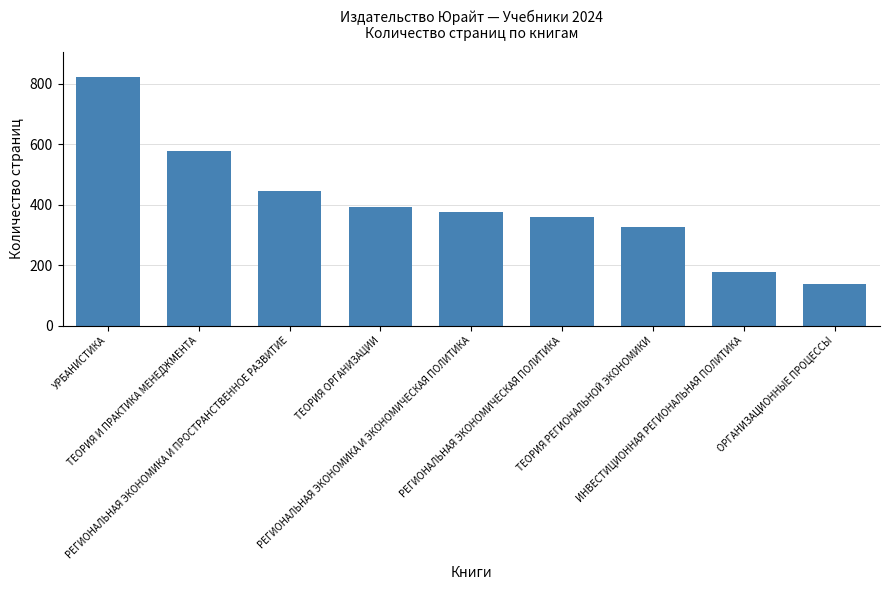

Reading left to right, transcribe all the data shown in this chart.

УРБАНИСТИКА=822	ТЕОРИЯ И ПРАКТИКА МЕНЕДЖМЕНТА=579	РЕГИОНАЛЬНАЯ ЭКОНОМИКА И ПРОСТРАНСТВЕННОЕ РАЗВИТИЕ=445	ТЕОРИЯ ОРГАНИЗАЦИИ=391	РЕГИОНАЛЬНАЯ ЭКОНОМИКА И ЭКОНОМИЧЕСКАЯ ПОЛИТИКА=377	РЕГИОНАЛЬНАЯ ЭКОНОМИЧЕСКАЯ ПОЛИТИКА=358	ТЕОРИЯ РЕГИОНАЛЬНОЙ ЭКОНОМИКИ=326	ИНВЕСТИЦИОННАЯ РЕГИОНАЛЬНАЯ ПОЛИТИКА=177	ОРГАНИЗАЦИОННЫЕ ПРОЦЕССЫ=137